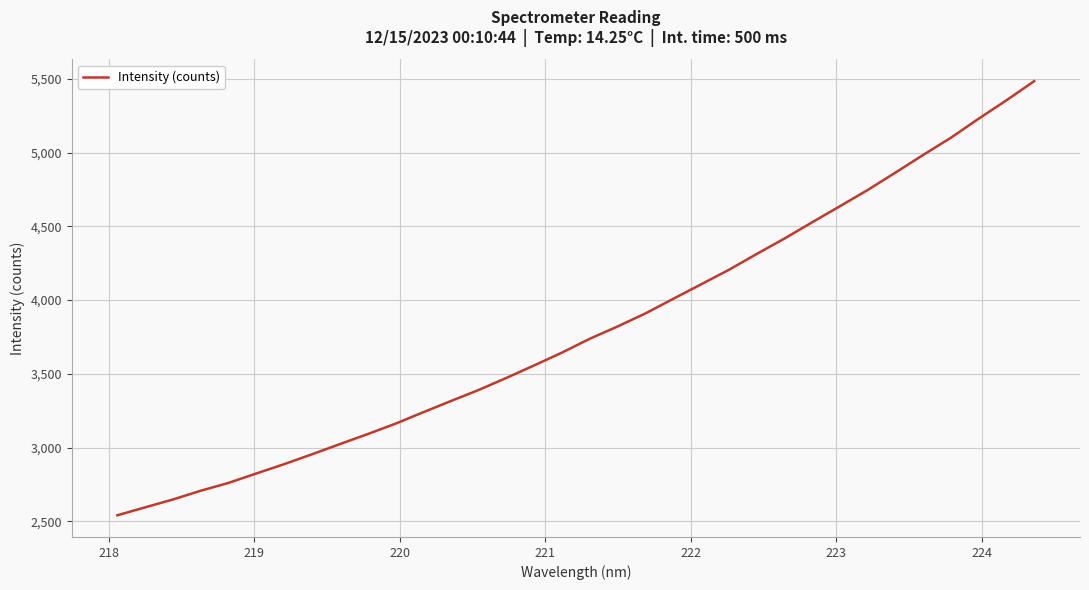

Is this an area chart (filled region under the line)?

No